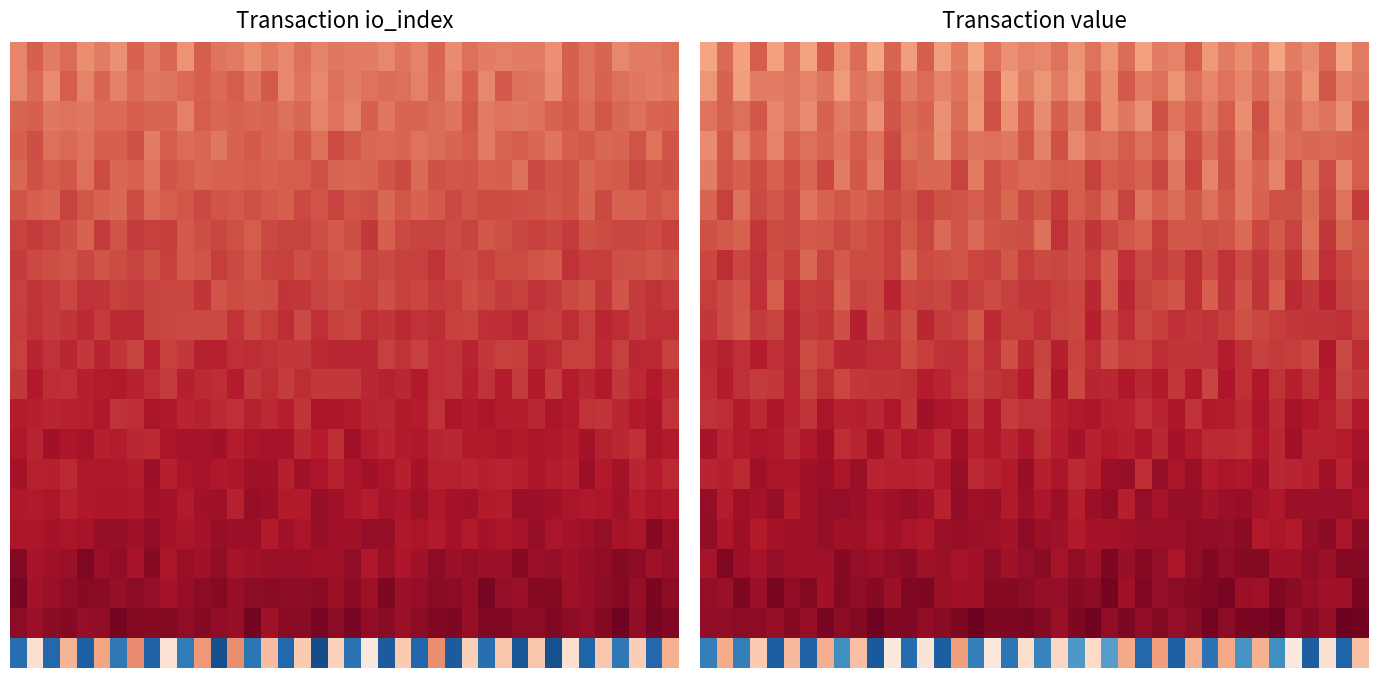

How many distinct data groups are displayed?

21